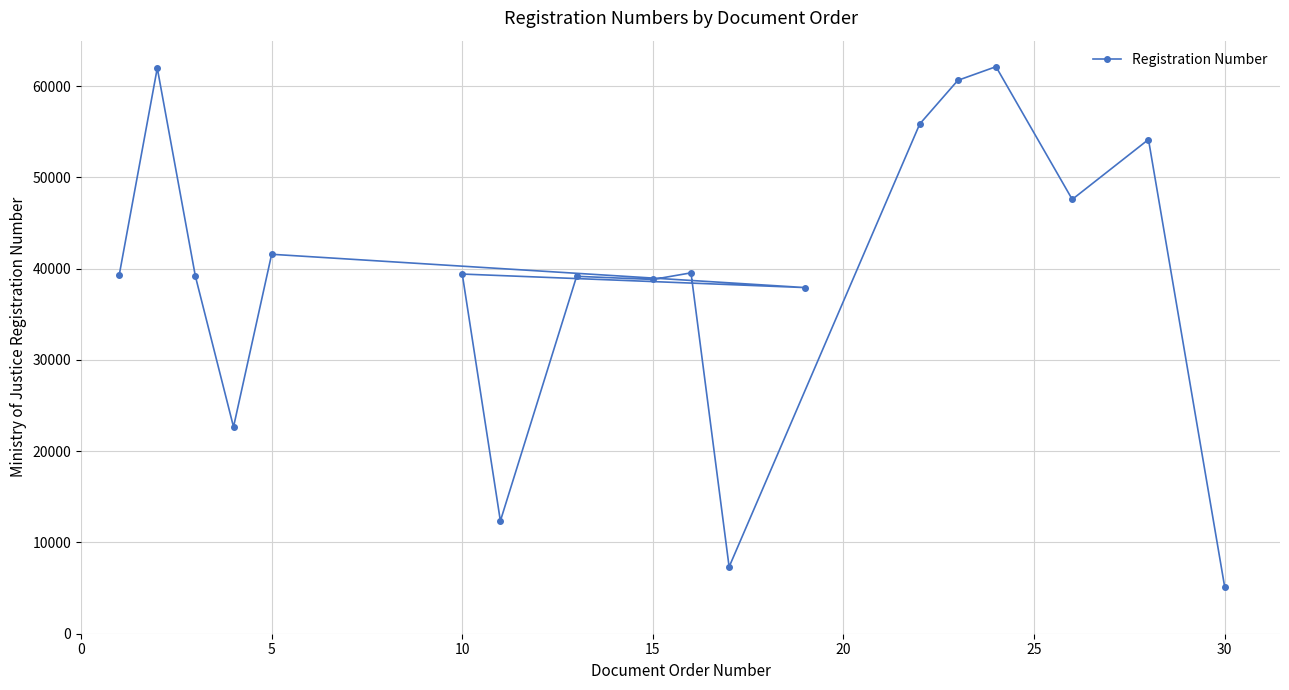

What is the greatest value displayed?

62130